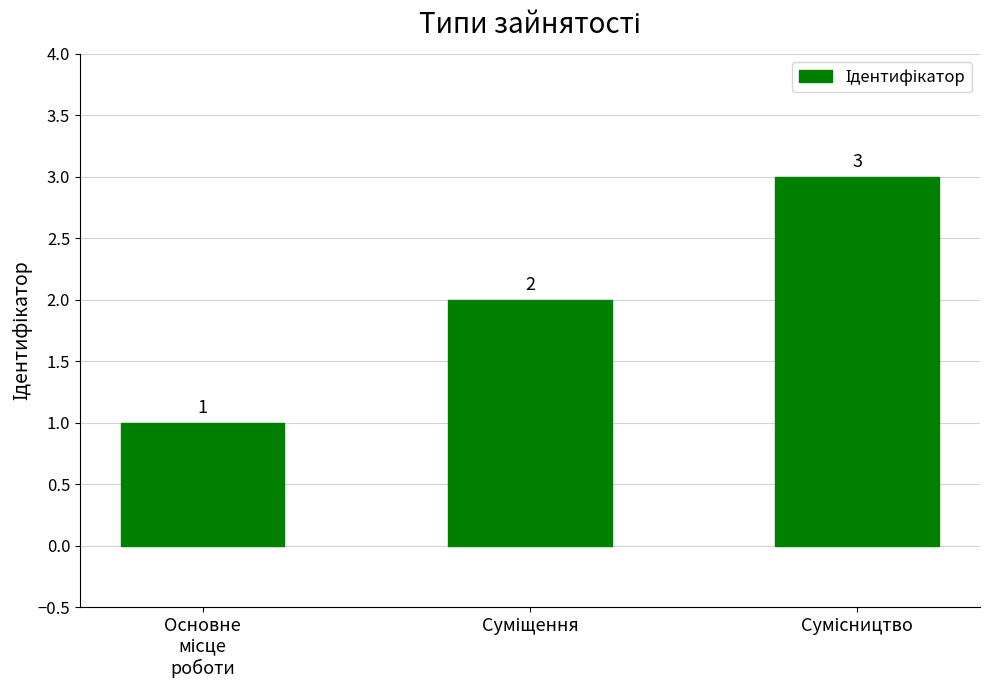

What is the sum of all values?

6